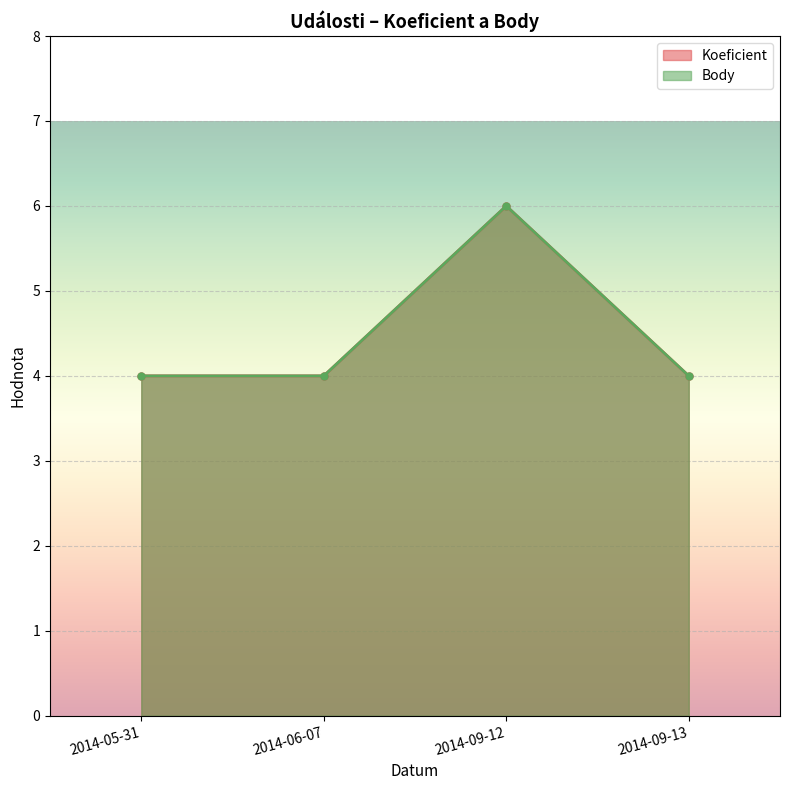

Reading left to right, transcribe all the data shown in this chart.

Koeficient: 4	4	6	4
Body: 4	4	6	4